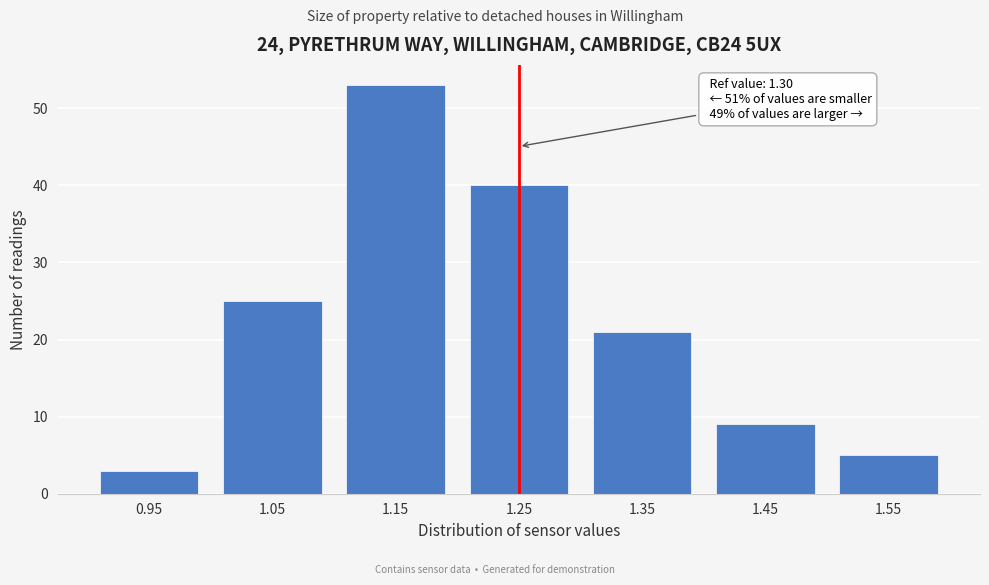

Reading right to left, extract all data points from this chart.

1.55=5	1.45=9	1.35=21	1.25=40	1.15=53	1.05=25	0.95=3